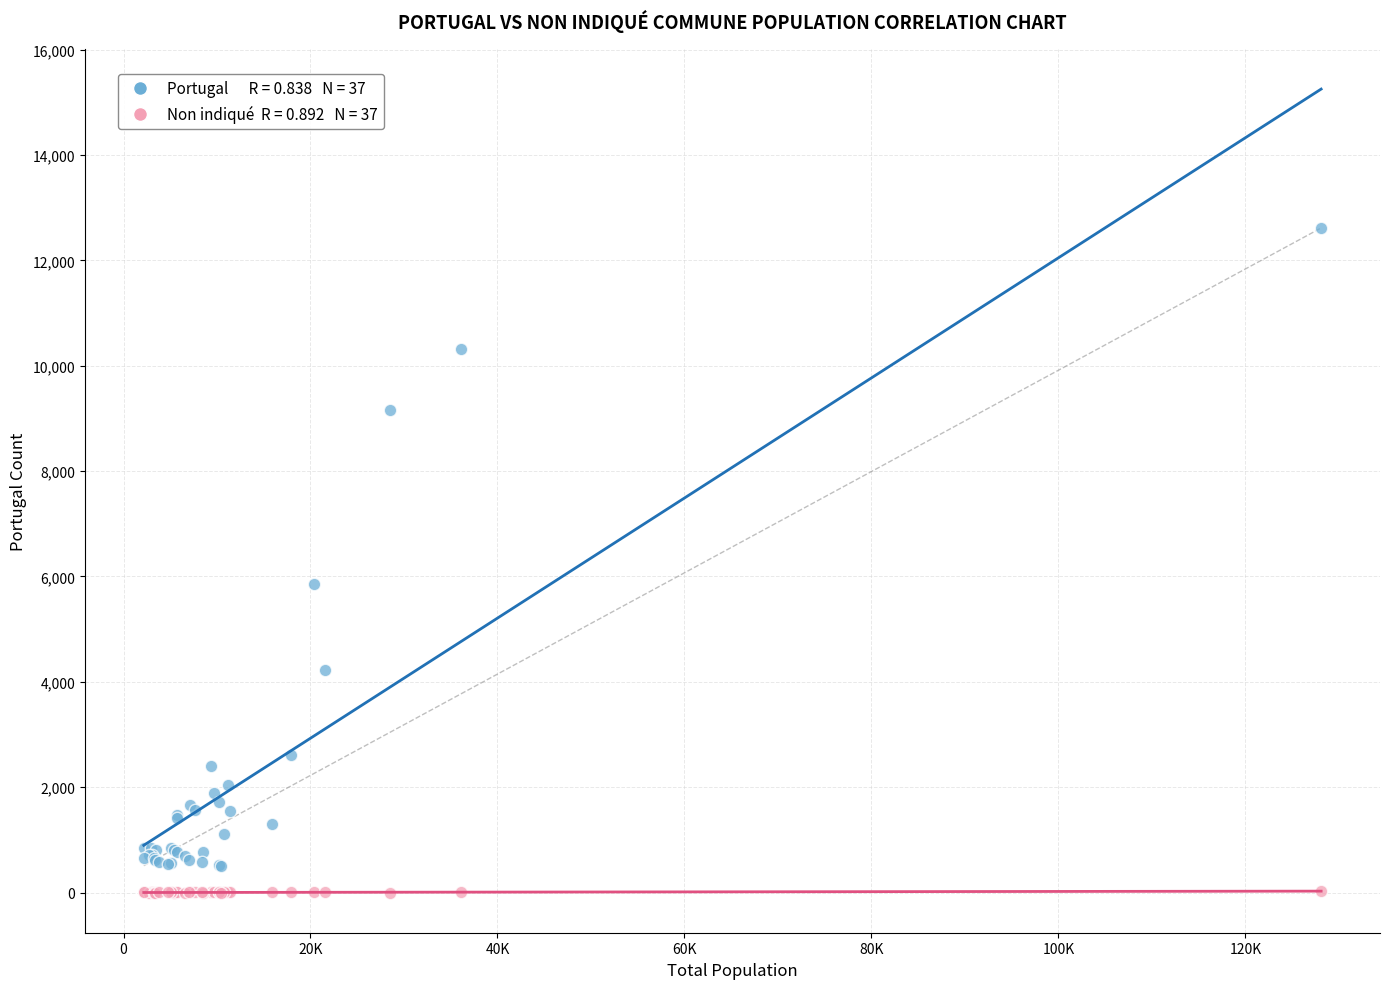

Across all series, what Y value is closest to 6308?

5853